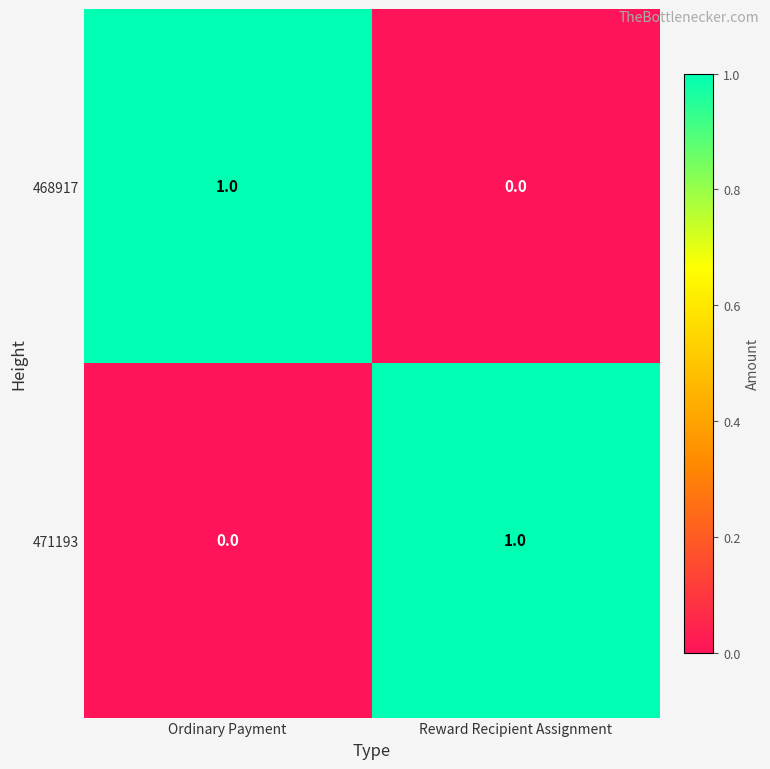

Which category has the lowest value in the 471193 series?

Ordinary Payment